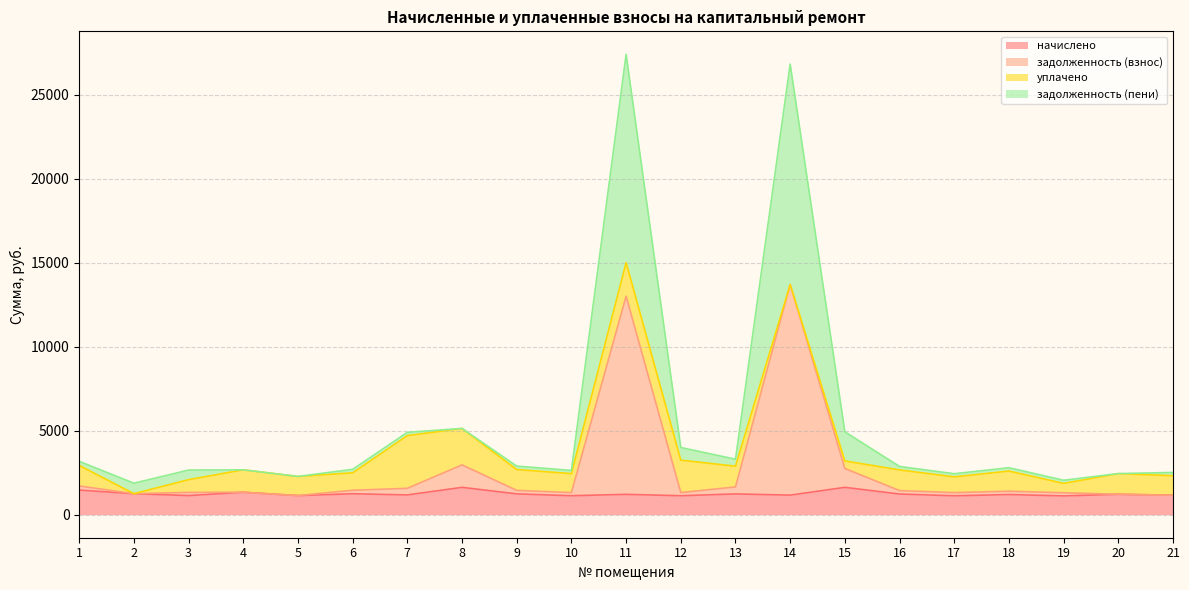

What is the maximum value for начислено?

1628.2